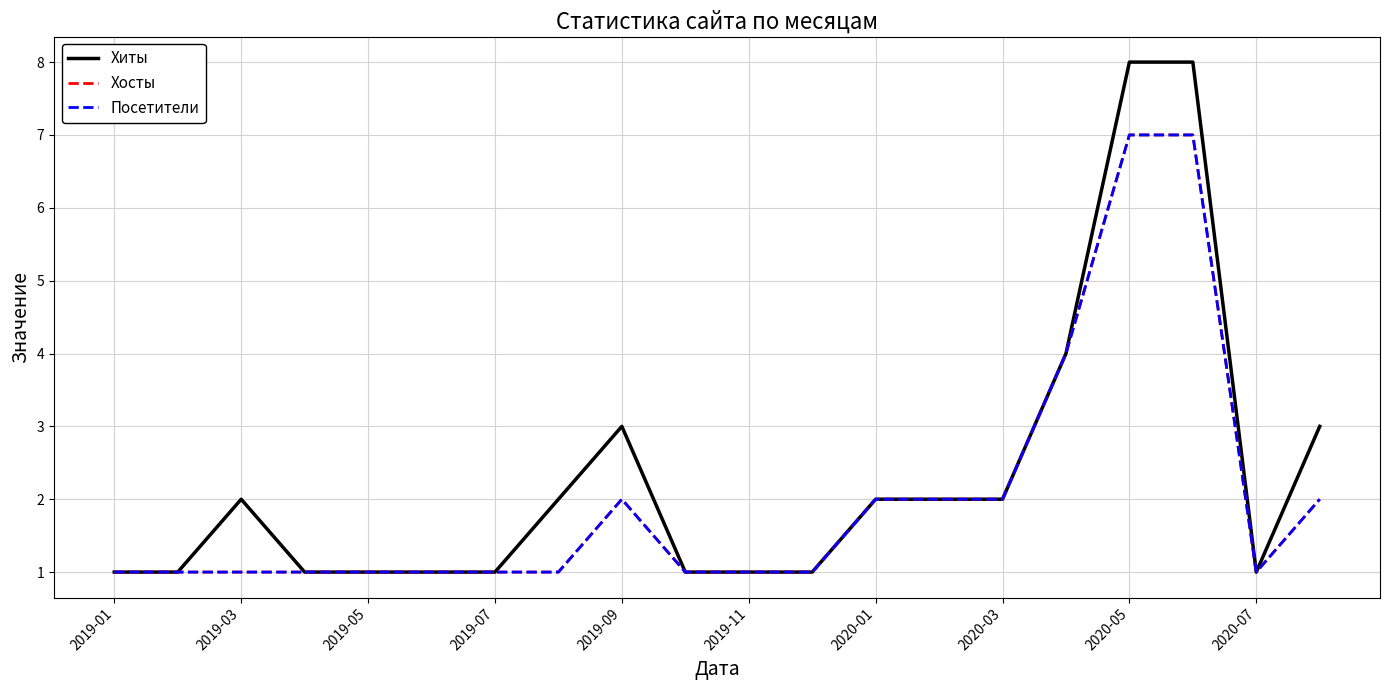

Does the chart display data point markers on the line(s)?

No